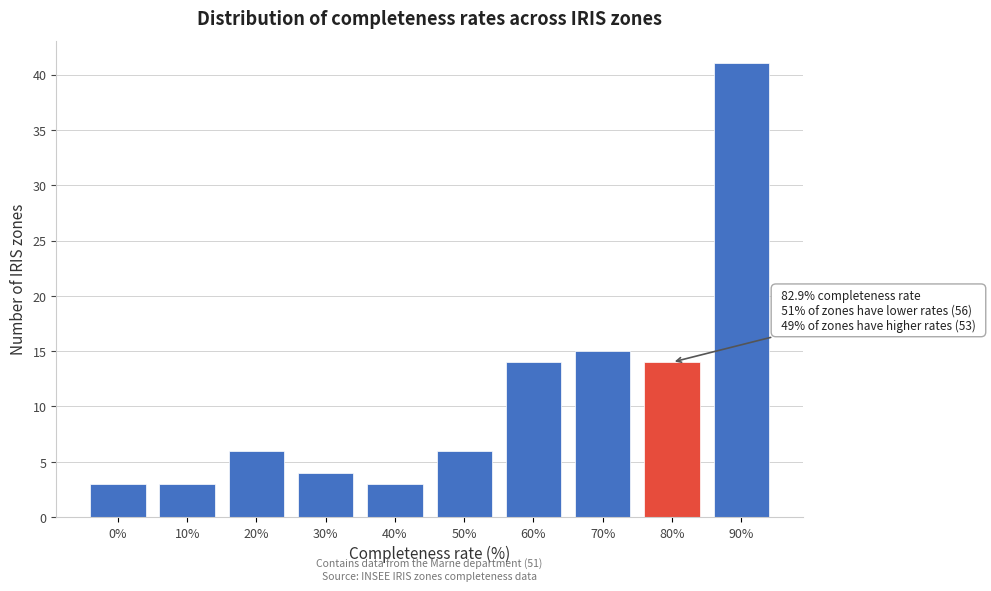

Reading right to left, extract all data points from this chart.

90%=41	80%=14	70%=15	60%=14	50%=6	40%=3	30%=4	20%=6	10%=3	0%=3